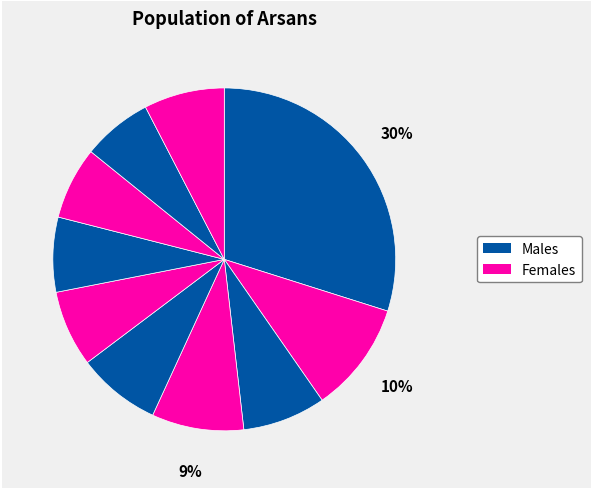

How many segments does this pie chart have?

10